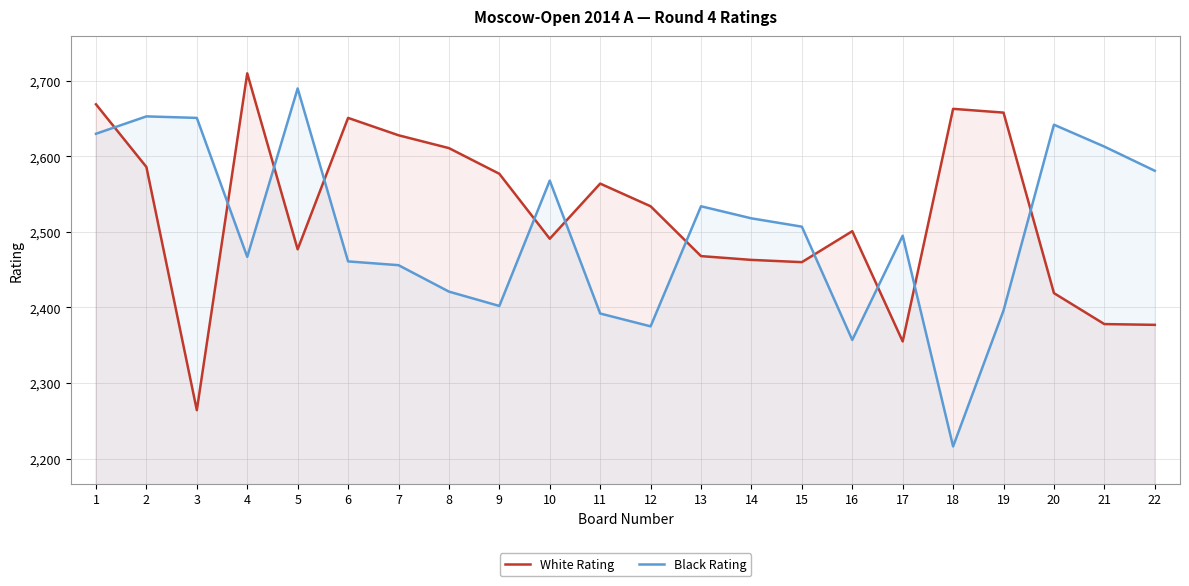

Does the chart display data point markers on the line(s)?

No